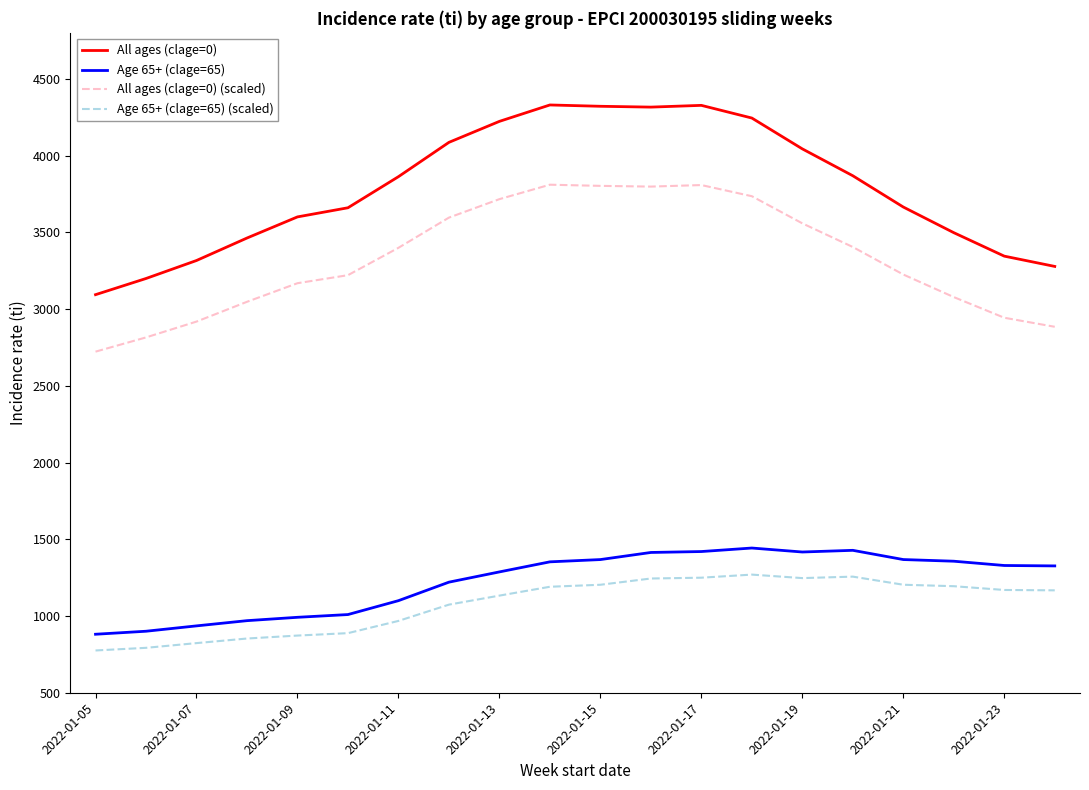

Rank the series by their maximum value, from lowest to highest.

Age 65+ (clage=65) (scaled), Age 65+ (clage=65), All ages (clage=0) (scaled), All ages (clage=0)